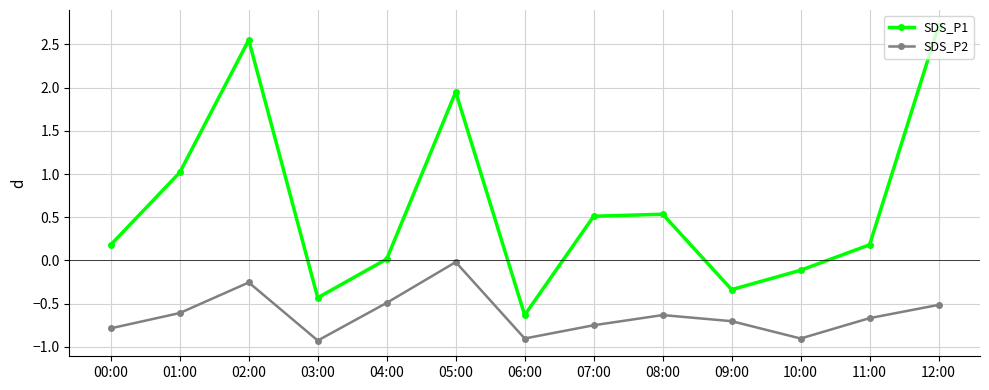

True or false: SDS_P1 and SDS_P2 intersect in this chart.

False